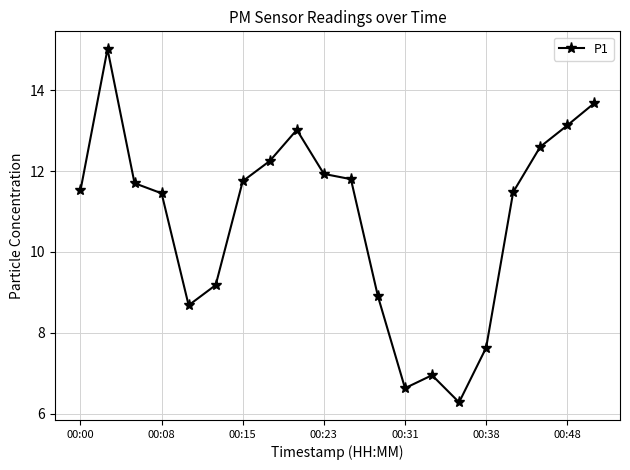

What is the value of the 19th point from the left?

13.1